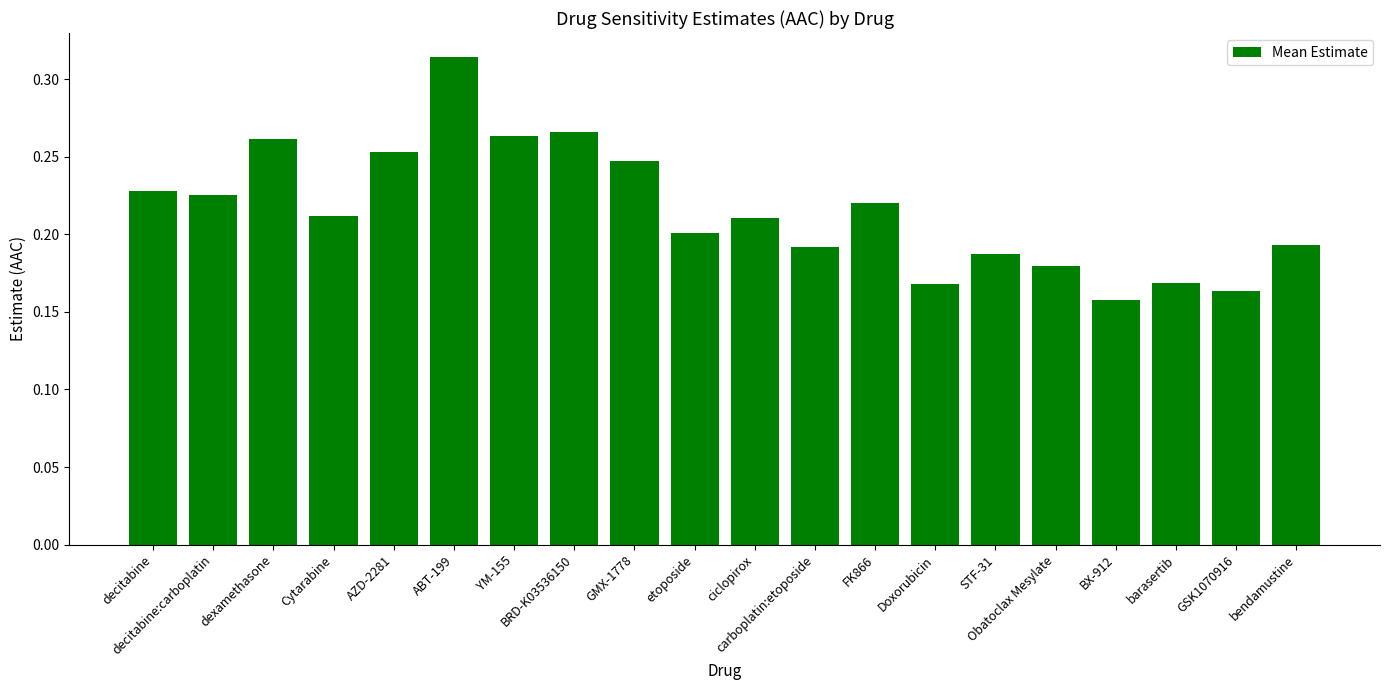

How many series are shown in this chart?

1